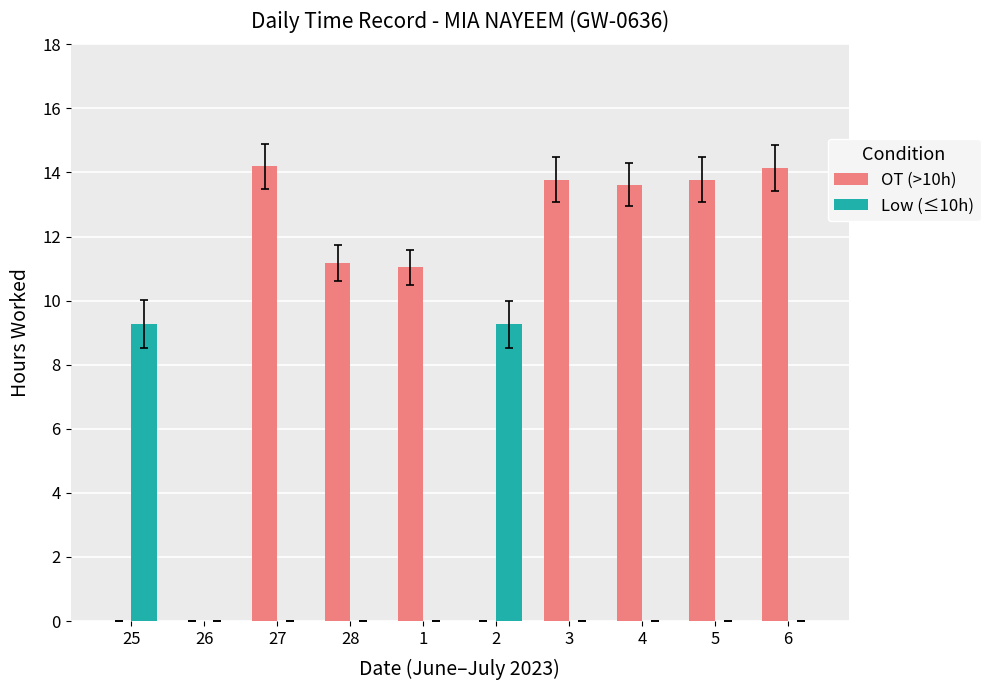

What is the average value of the OT (>10h) series?

9.2